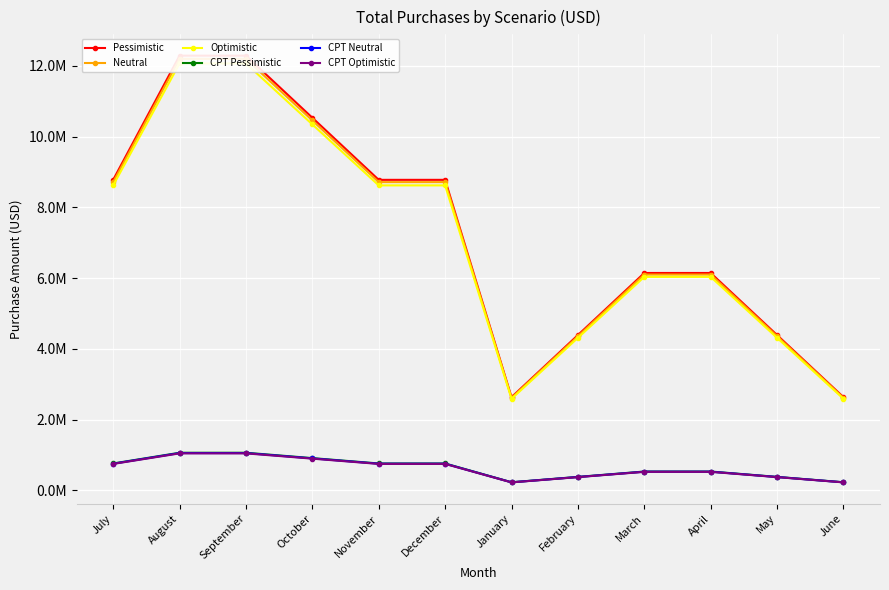

What is the difference between the highest and lowest values at April?

5621840